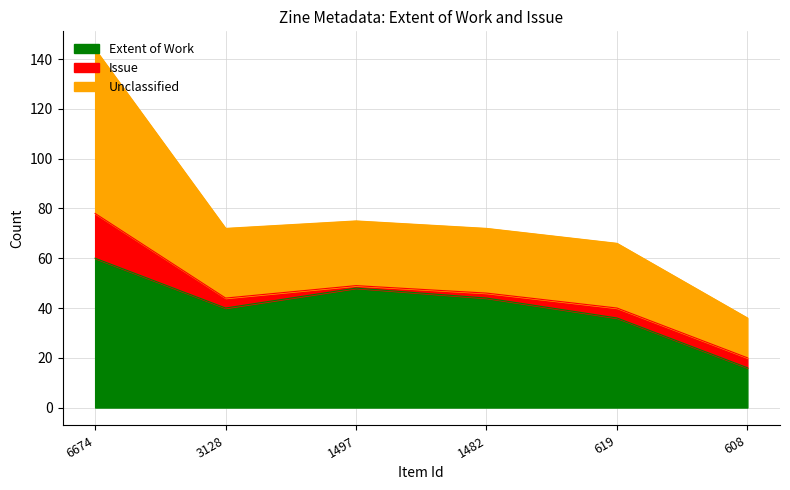

What is the sum of all values?

244